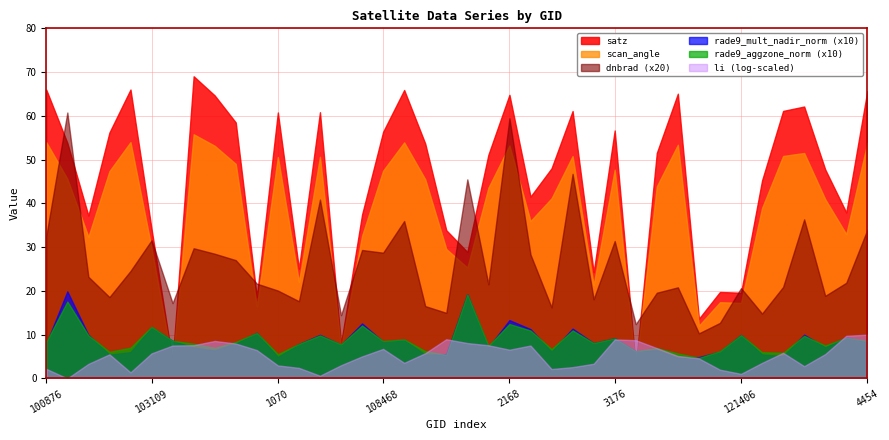

Is it true that li equals 0.0 at 103583?

False